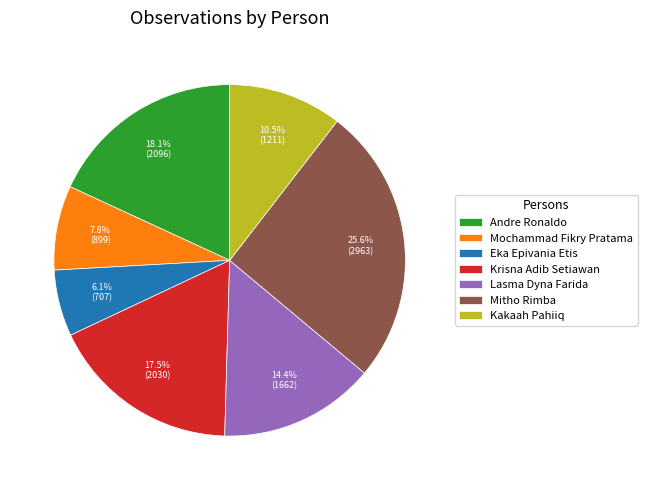

How many segments does this pie chart have?

7